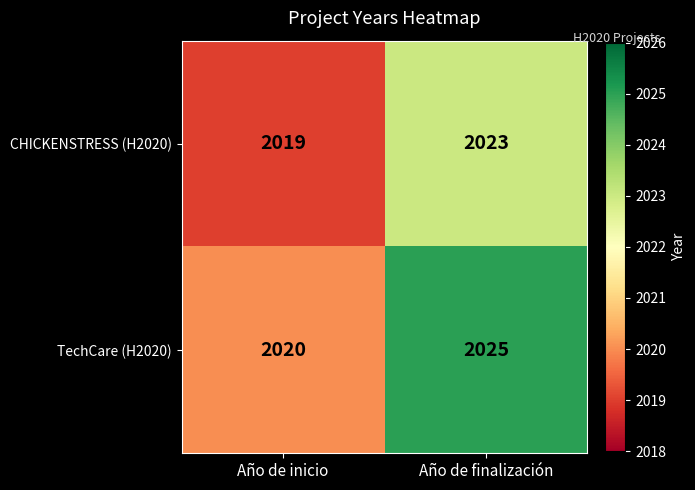

What is the maximum value for TechCare (H2020)?

2025